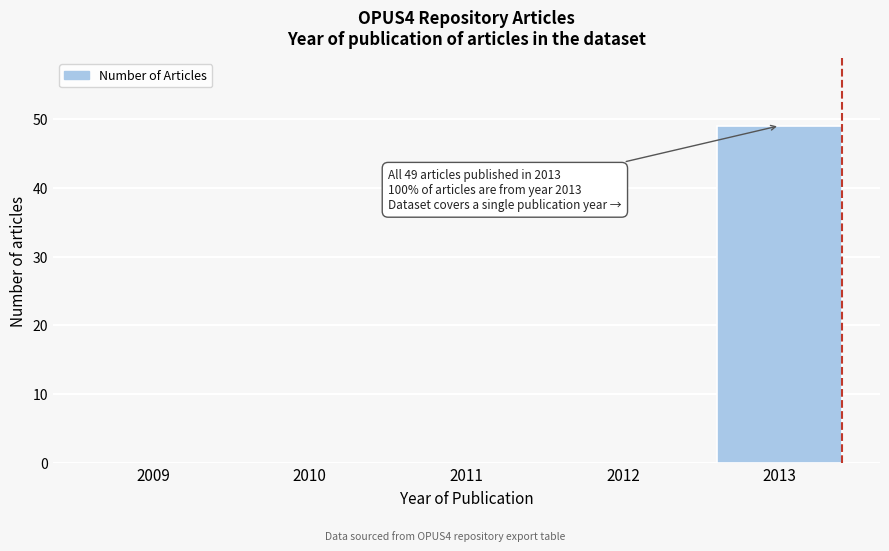

Reading left to right, transcribe all the data shown in this chart.

2009=0	2010=0	2011=0	2012=0	2013=49